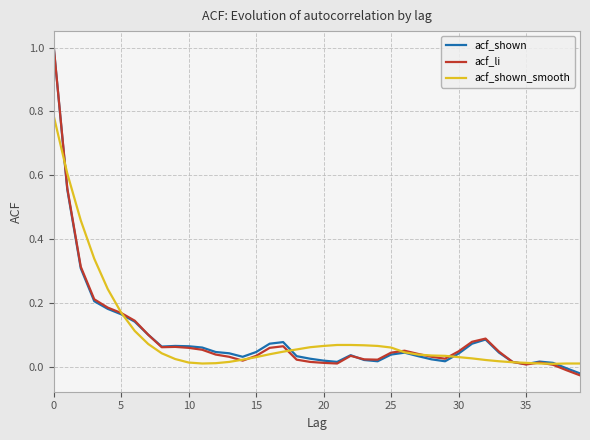

What is the maximum value for acf_shown?

1.0